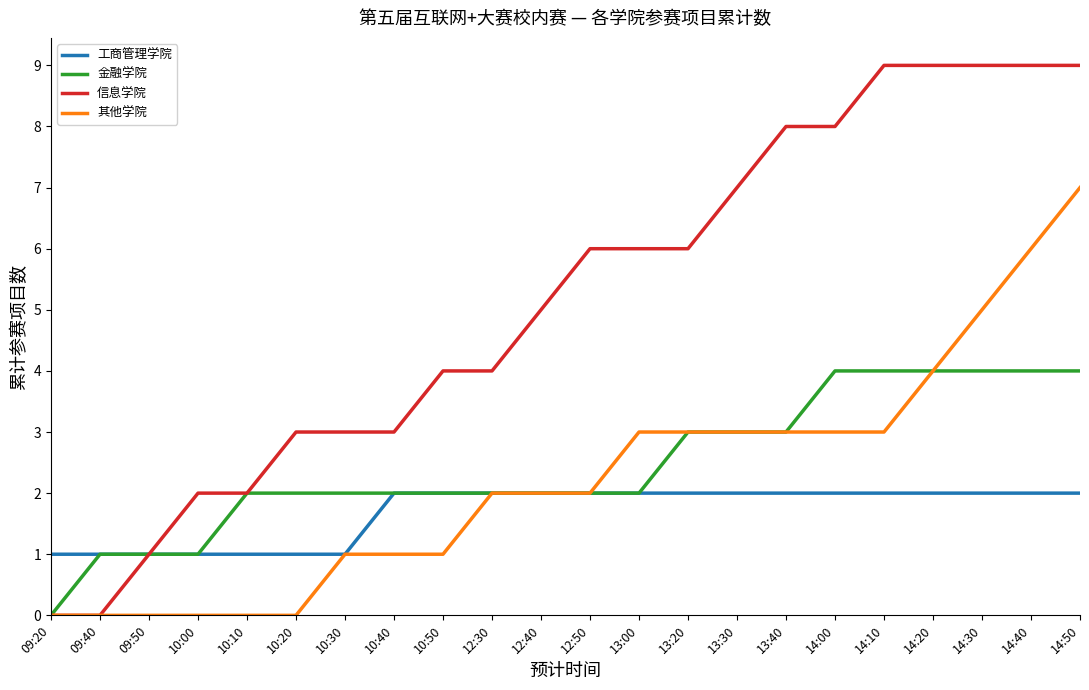

What is the highest value of the 其他学院 series?

7